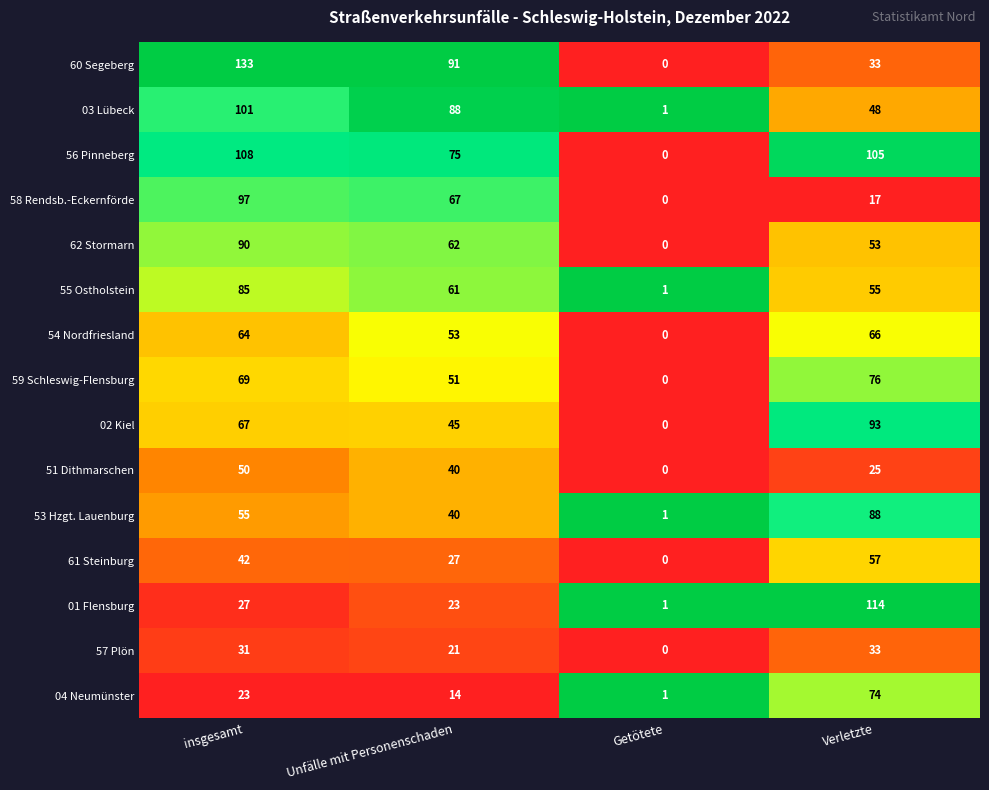

What is the average value of the 57 Plön series?

21